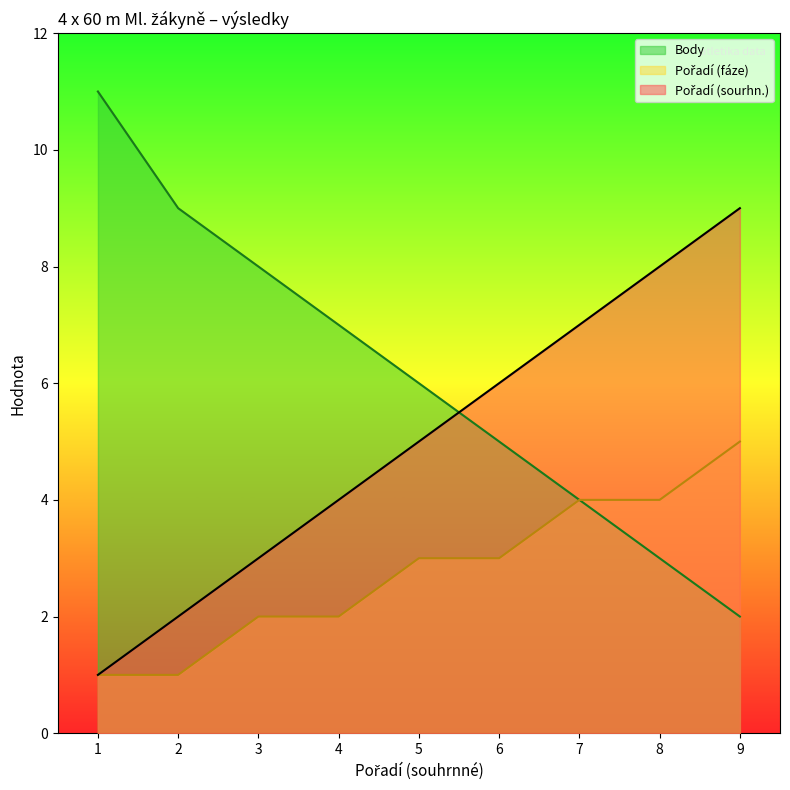

Reading left to right, transcribe all the data shown in this chart.

Pořadí (sourhn.): 1	2	3	4	5	6	7	8	9
Výkon: 1	1	2	2	3	3	4	4	5
Body: 11	9	8	7	6	5	4	3	2